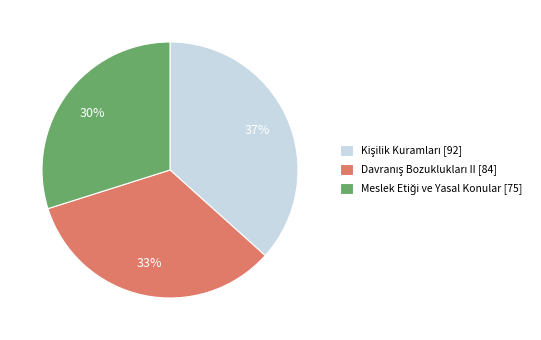

Is there any slice that represents more than half of the pie?

No